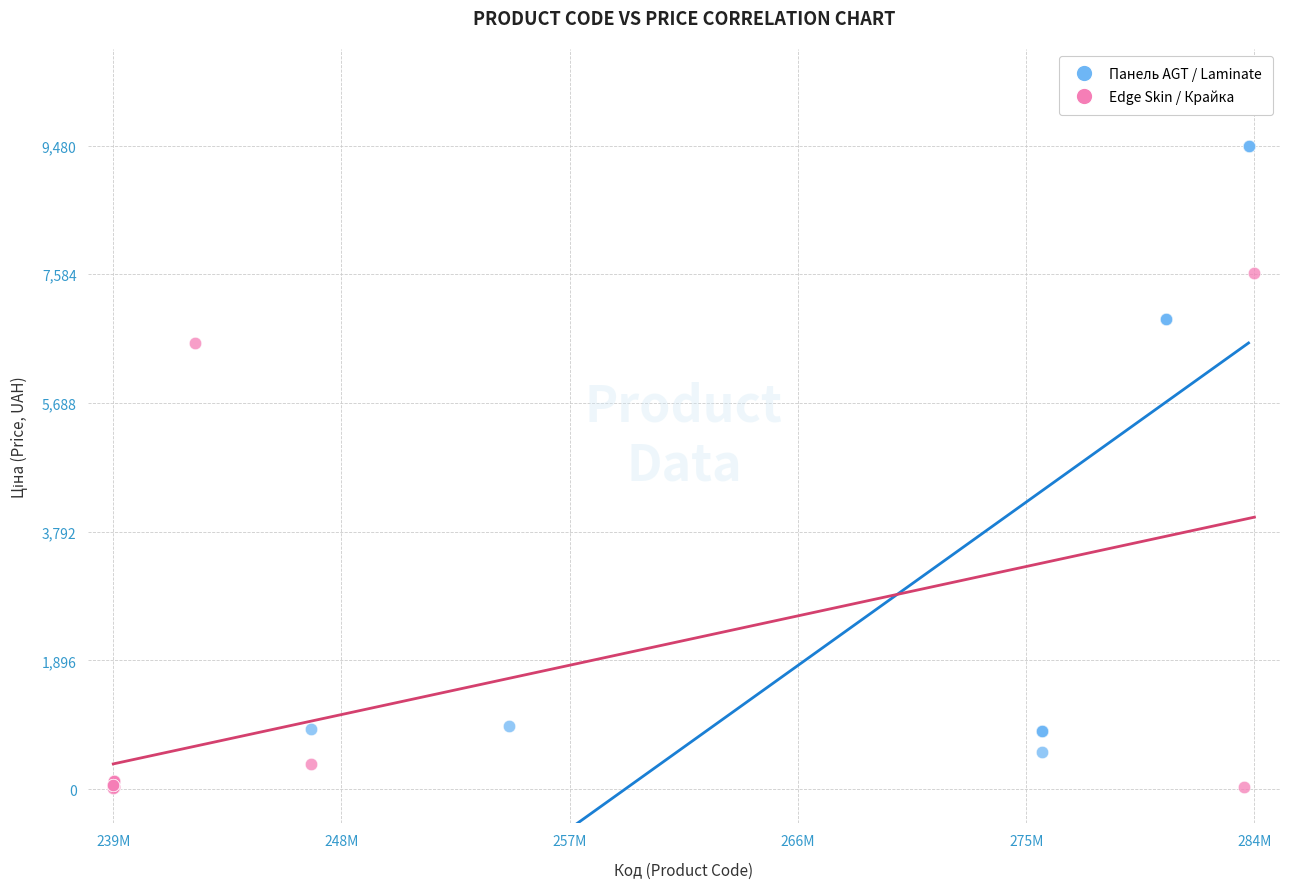

Which series has the largest Y range (max minus min)?

Панель AGT / Laminate